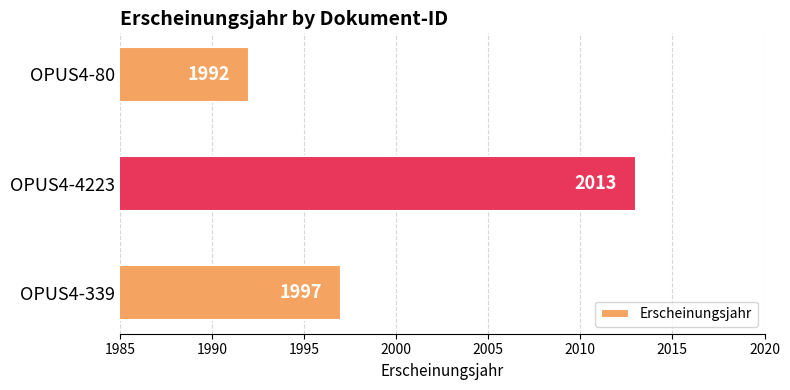

Approximately how many times larger is the value at OPUS4-80 compared to OPUS4-4223?

1.0